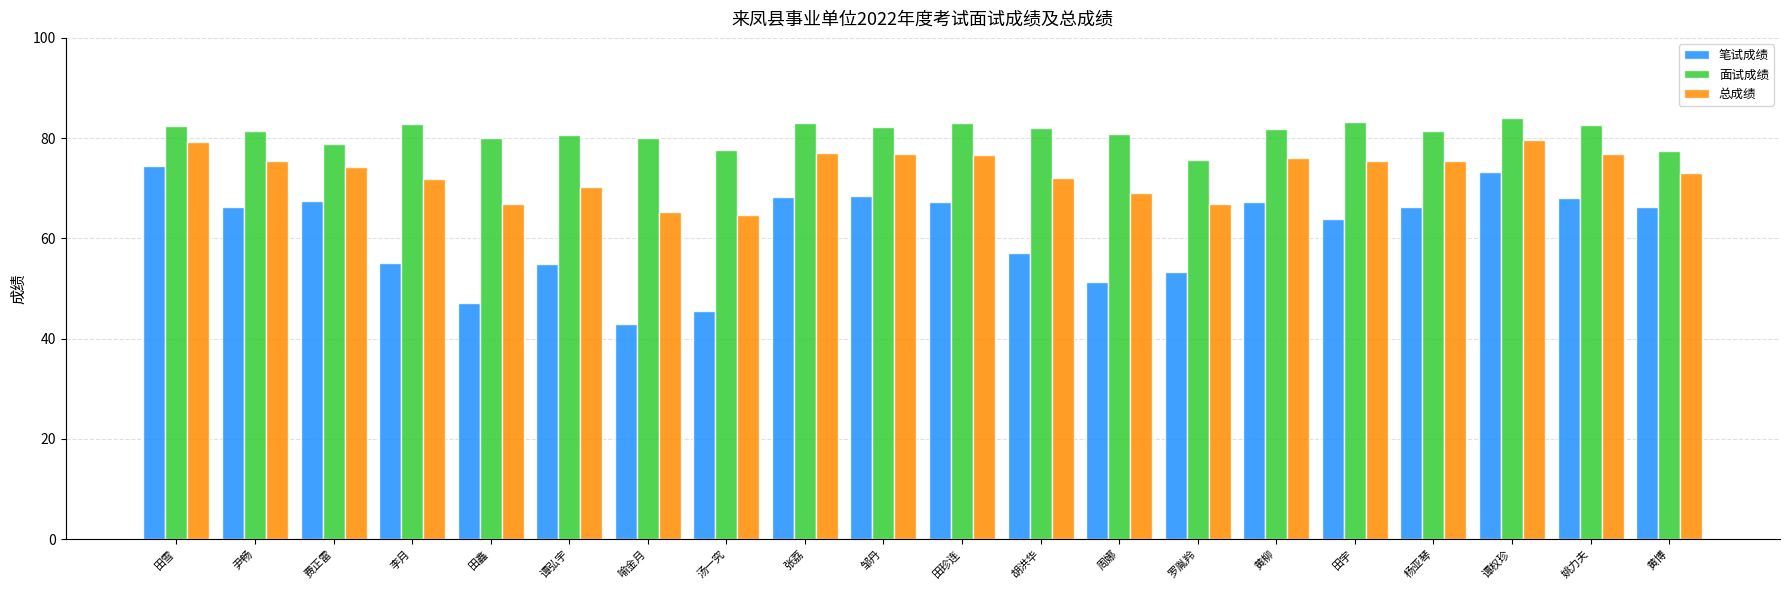

How many bars are there in total?

60